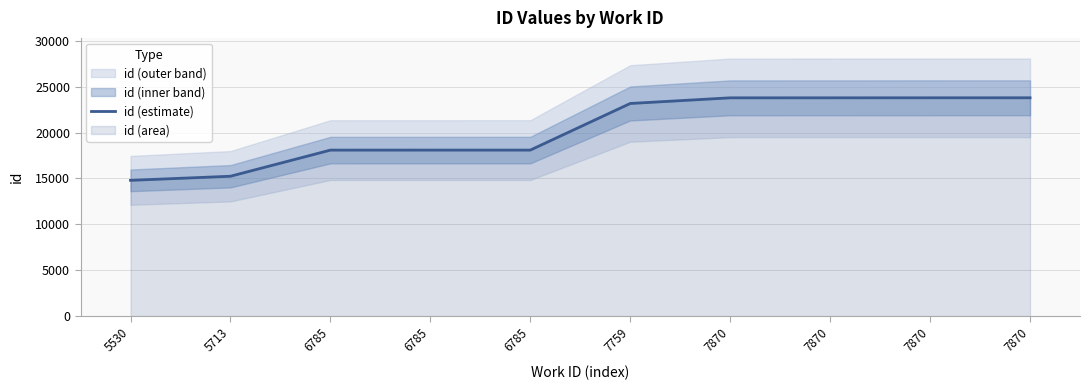

What is the ratio of the value at 5530 to the value at 7870?

0.6